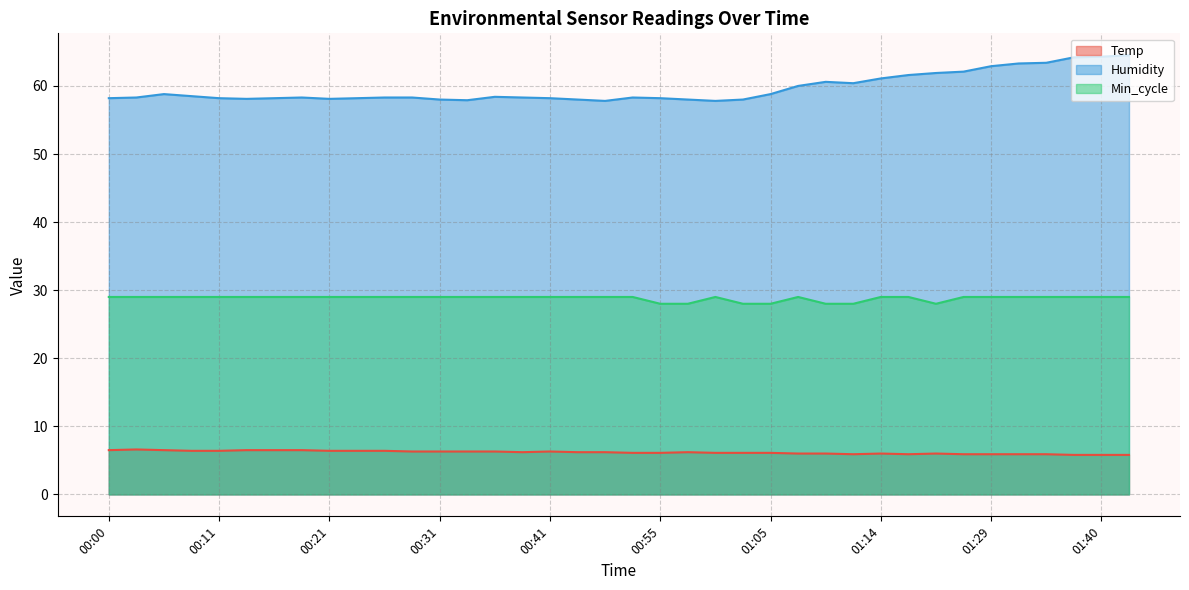

What is the average value of the Humidity series?

59.6